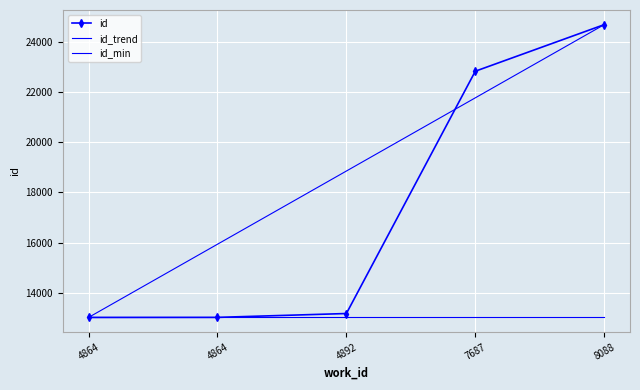

Rank the series by their maximum value, from highest to lowest.

id, id_trend, id_min